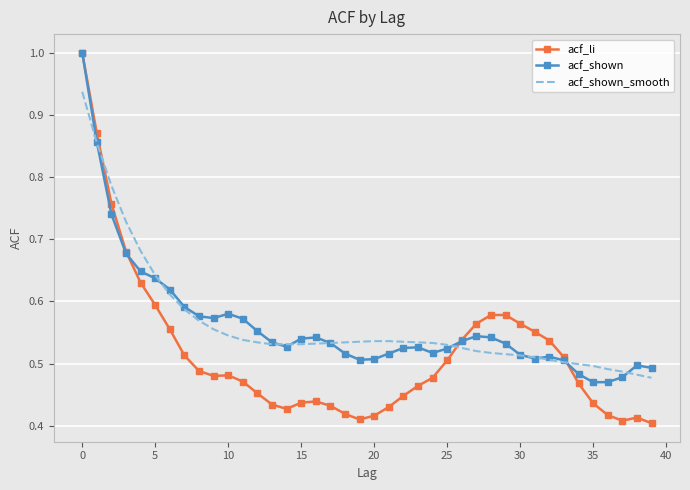

After their last crossing, which series has the higher values: acf_shown or acf_li?

acf_shown